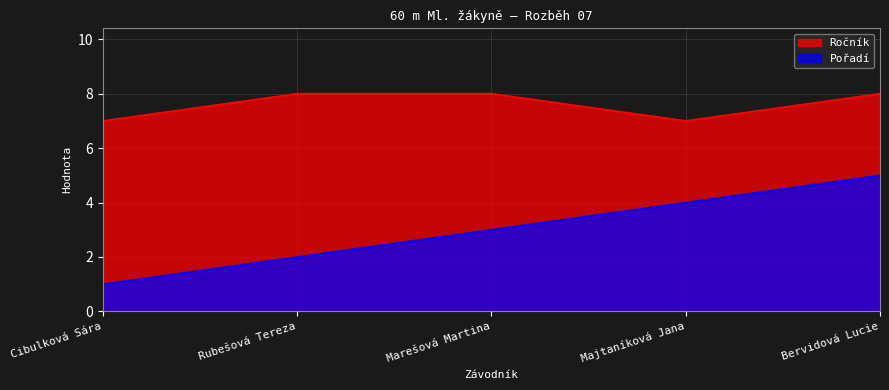

In Ročník, how many points are lower than both neighbors (excluding endpoints)?

1